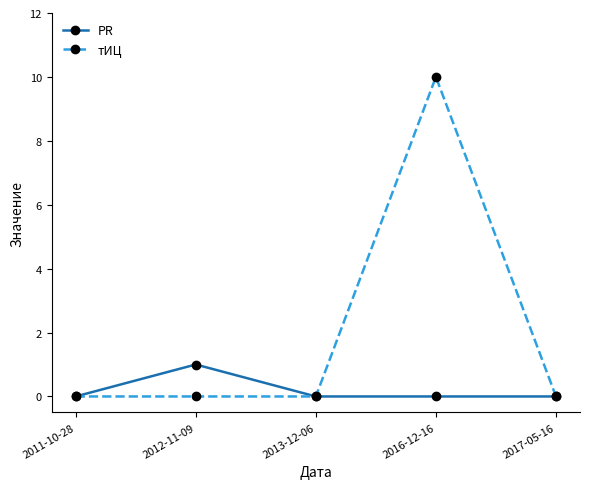

What is the label of the 3rd point from the left?

2013-12-06